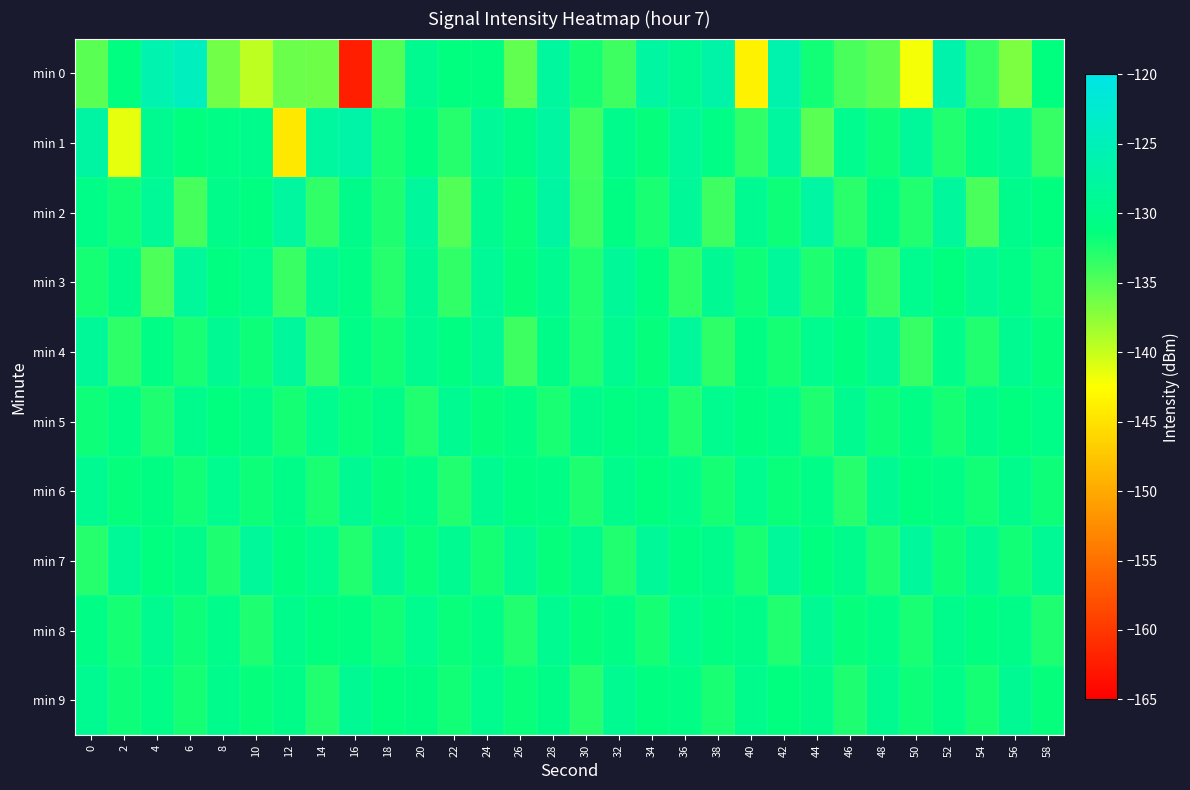

At which category does the chart reach its minimum across all series?

16